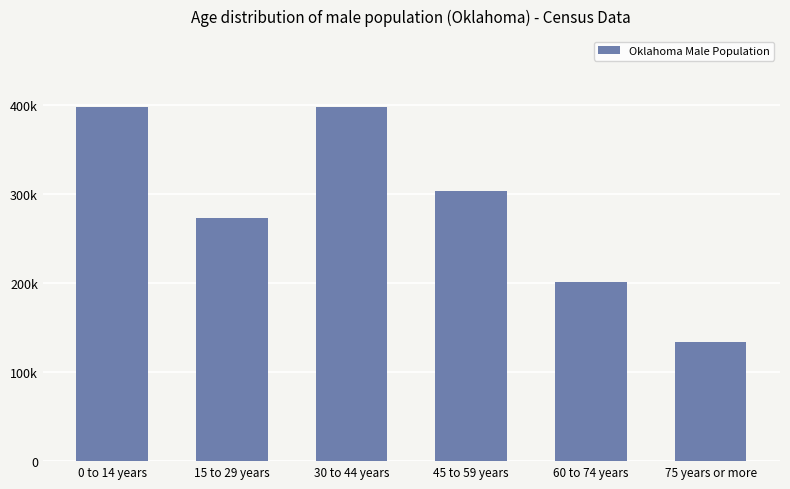

What is the difference between the maximum and minimum values?

263878